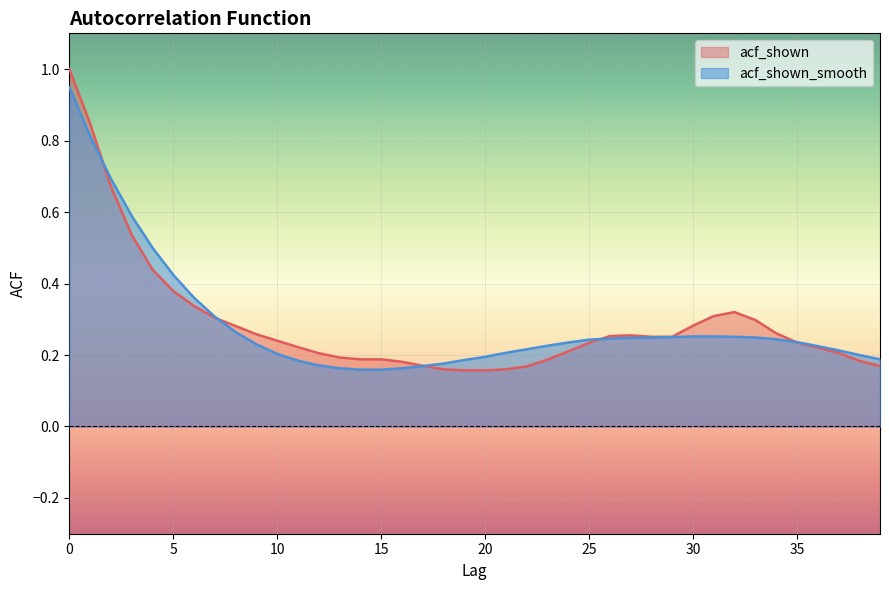

Reading right to left, extract all data points from this chart.

acf_shown: 0.2	0.2	0.2	0.2	0.2	0.3	0.3	0.3	0.3	0.3	0.3	0.3	0.3	0.3	0.2	0.2	0.2	0.2	0.2	0.2	0.2	0.2	0.2	0.2	0.2	0.2	0.2	0.2	0.2	0.2	0.3	0.3	0.3	0.3	0.4	0.4	0.5	0.7	0.8	1.0
acf_shown_smooth: 0.2	0.2	0.2	0.2	0.2	0.2	0.2	0.3	0.3	0.3	0.2	0.2	0.2	0.2	0.2	0.2	0.2	0.2	0.2	0.2	0.2	0.2	0.2	0.2	0.2	0.2	0.2	0.2	0.2	0.2	0.2	0.3	0.3	0.4	0.4	0.5	0.6	0.7	0.8	0.9